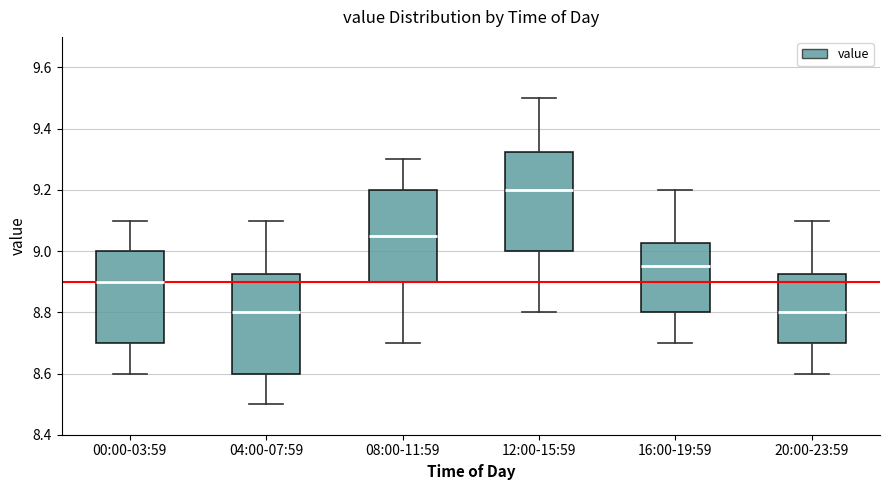

Which box has the highest median line?

12:00-15:59